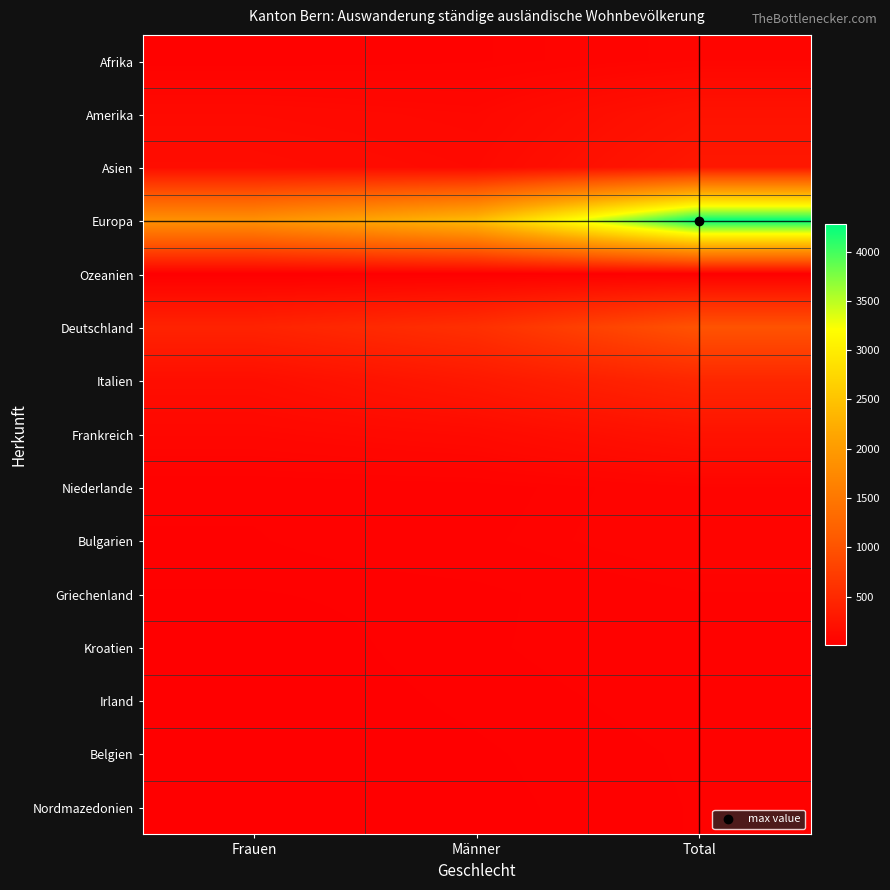

How many series are shown in this chart?

15